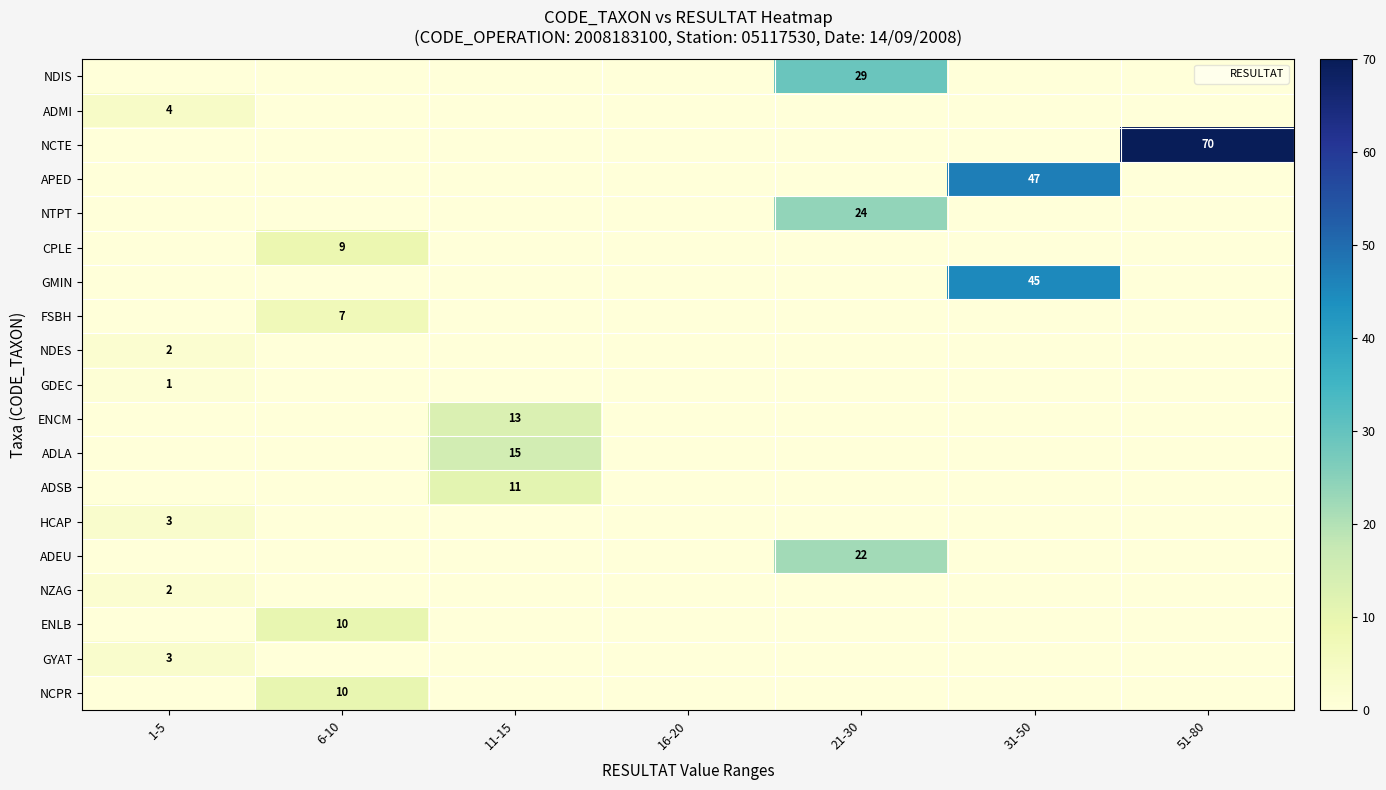

Count the number of data series in this chart.

19